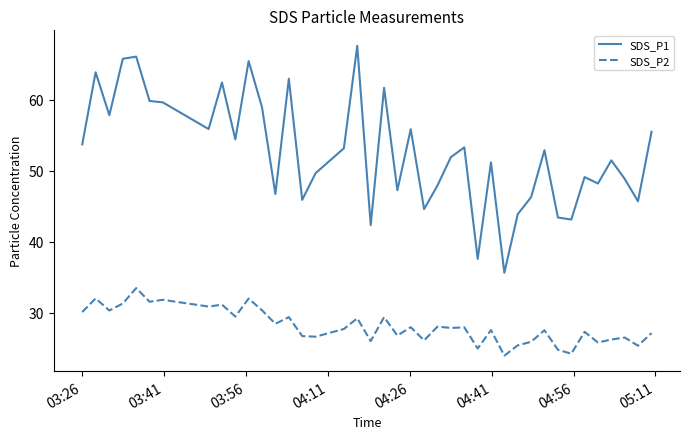

Count the number of data series in this chart.

2